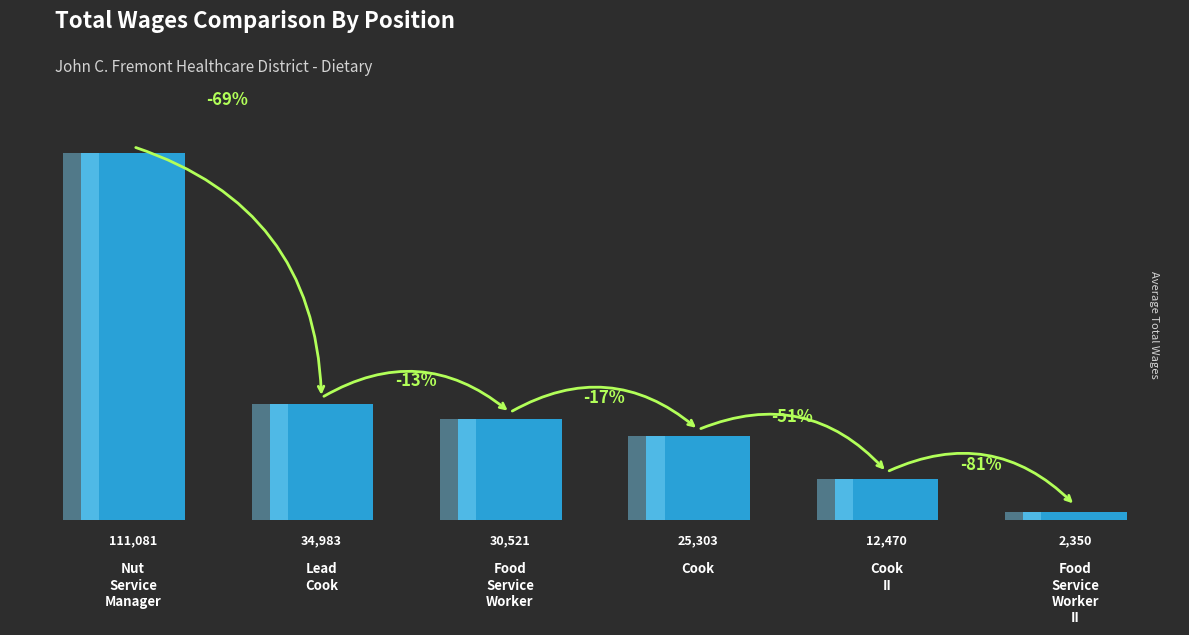

Is it true that the value at Cook
II is 17149?

False